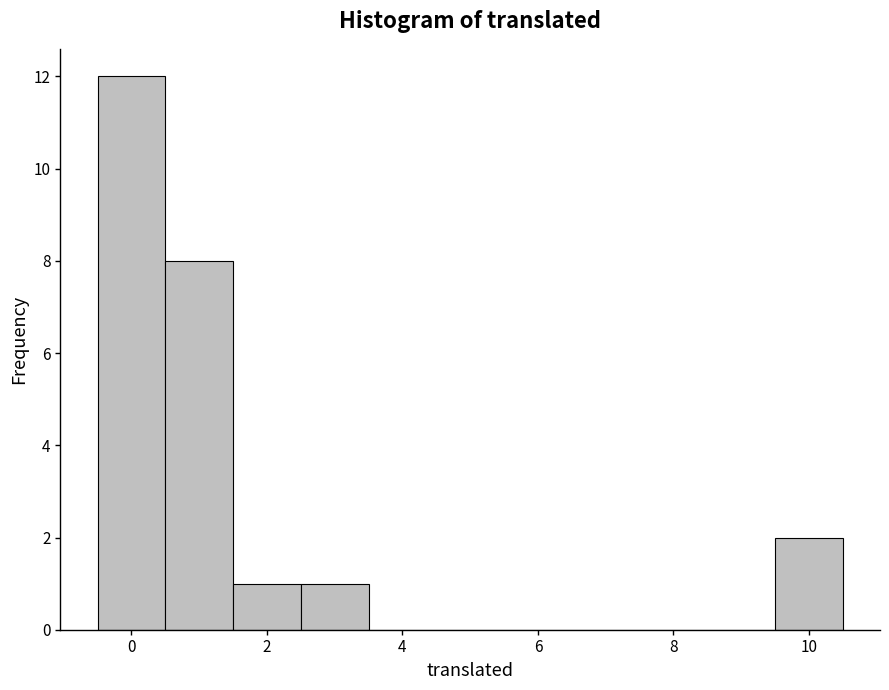

Reading left to right, transcribe this chart: for each bar, give the range it covers on the x-axis and its height. Neither the bar edges nor the heights are printed on the chart, so give them approximately, as read against the axes.

-0.5 to 0.5: 12
0.5 to 1.5: 8
1.5 to 2.5: 1
2.5 to 3.5: 1
3.5 to 4.5: 0
4.5 to 5.5: 0
5.5 to 6.5: 0
6.5 to 7.5: 0
7.5 to 8.5: 0
8.5 to 9.5: 0
9.5 to 10.5: 2